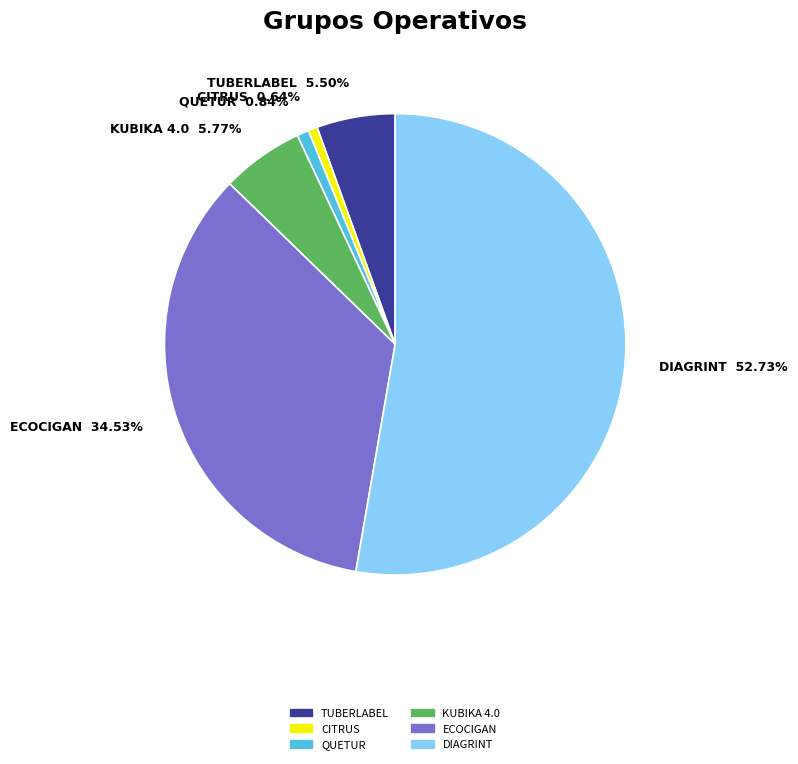

What is the largest slice in the pie chart?

DIAGRINT